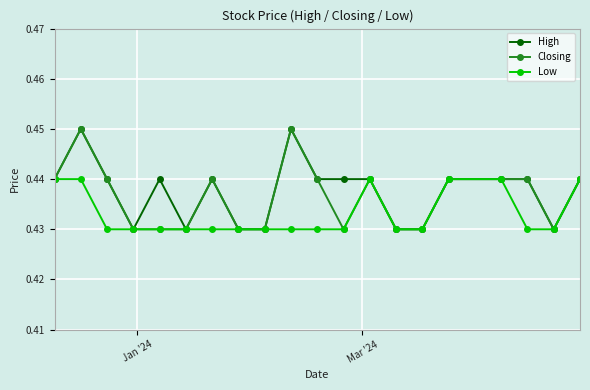

What are all the series names shown in the legend?

High, Closing, Low